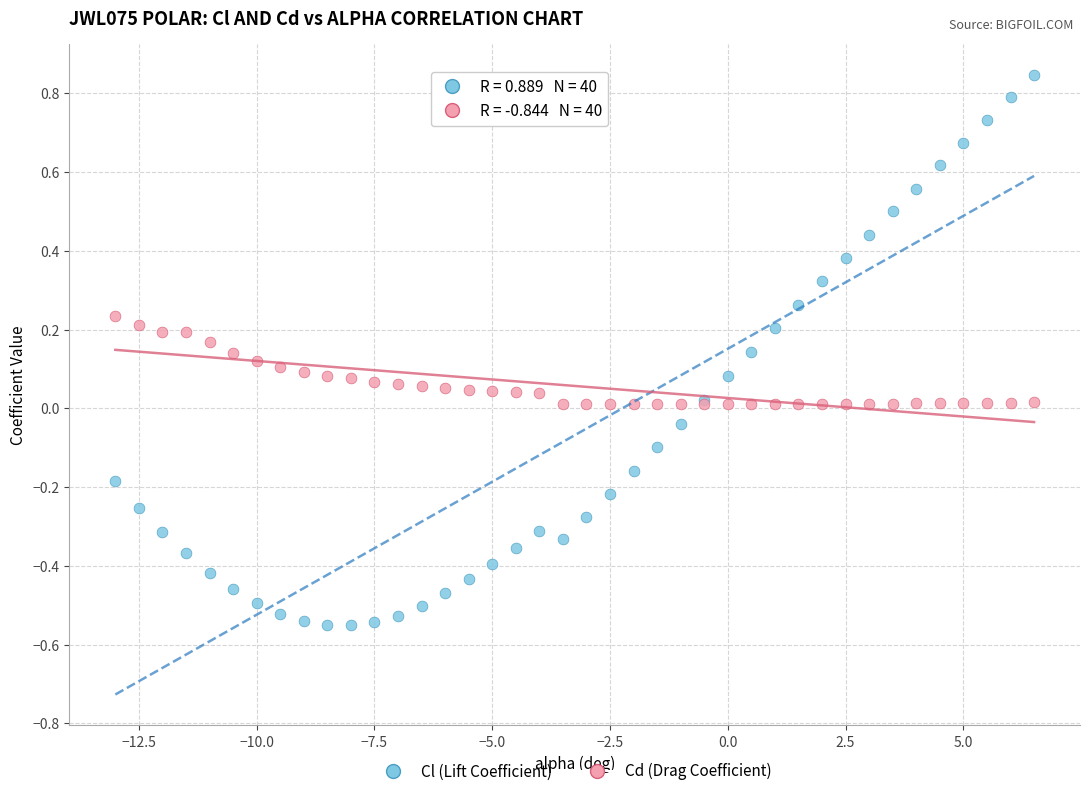

Which series reaches the maximum Y coordinate?

Cl (Lift Coefficient)